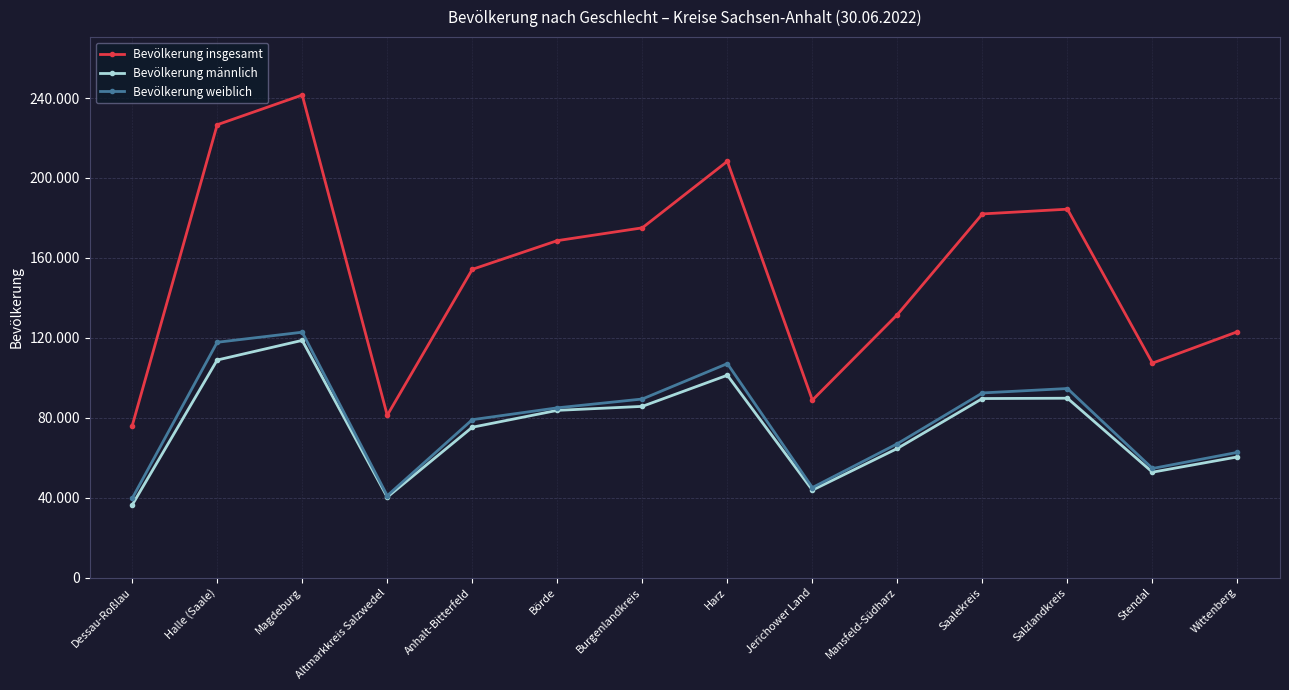

Is the value of Bevölkerung männlich at Burgenlandkreis greater than the value of Bevölkerung insgesamt at Magdeburg?

No